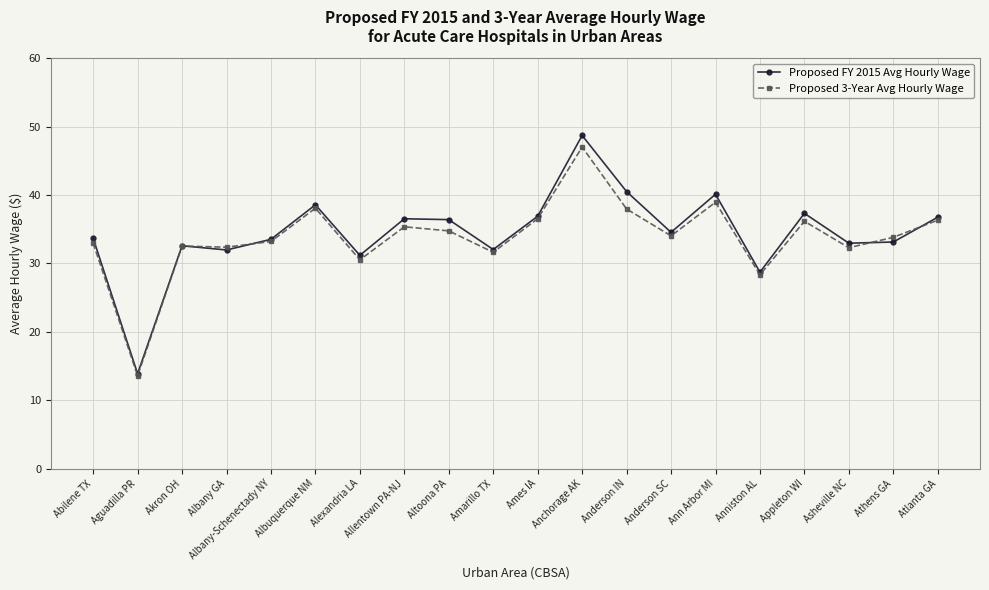

How many lines are shown in the chart?

2